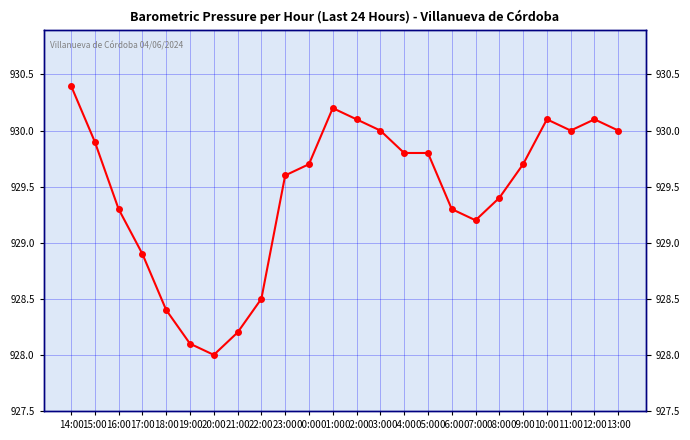

The chart shows a value of 417.5 at 02:00. True or false?

False